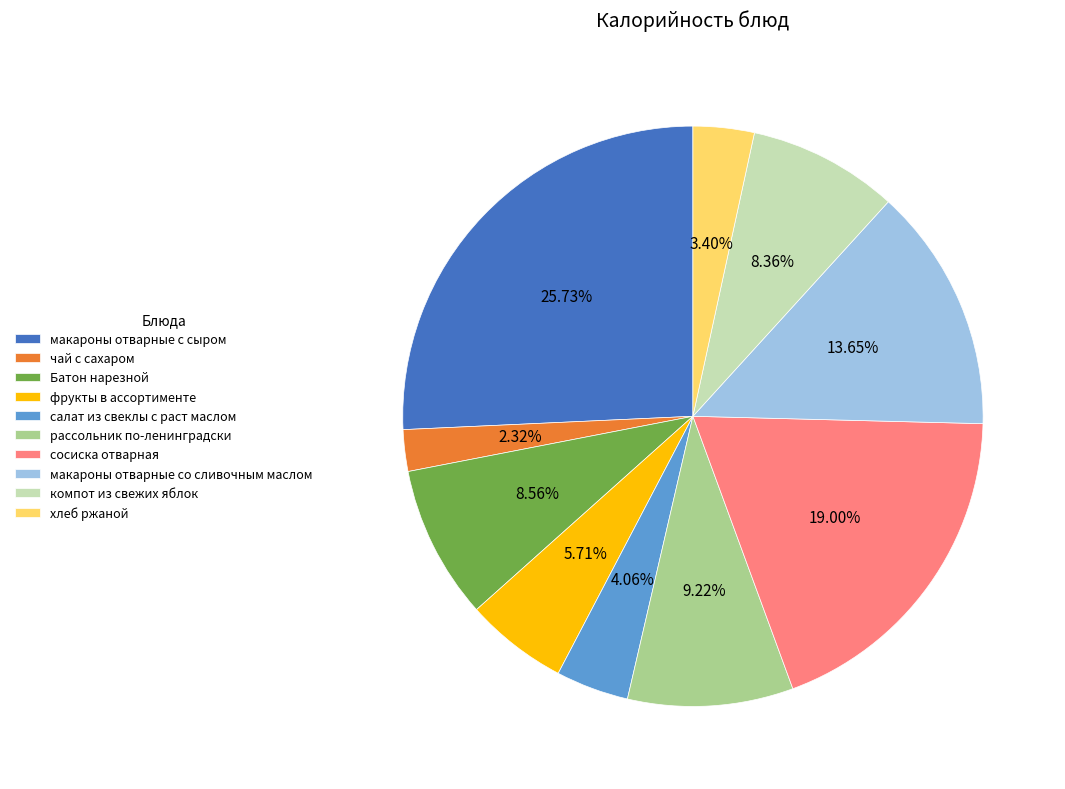

Between хлеб ржаной and рассольник по-ленинградски, which is larger?

рассольник по-ленинградски